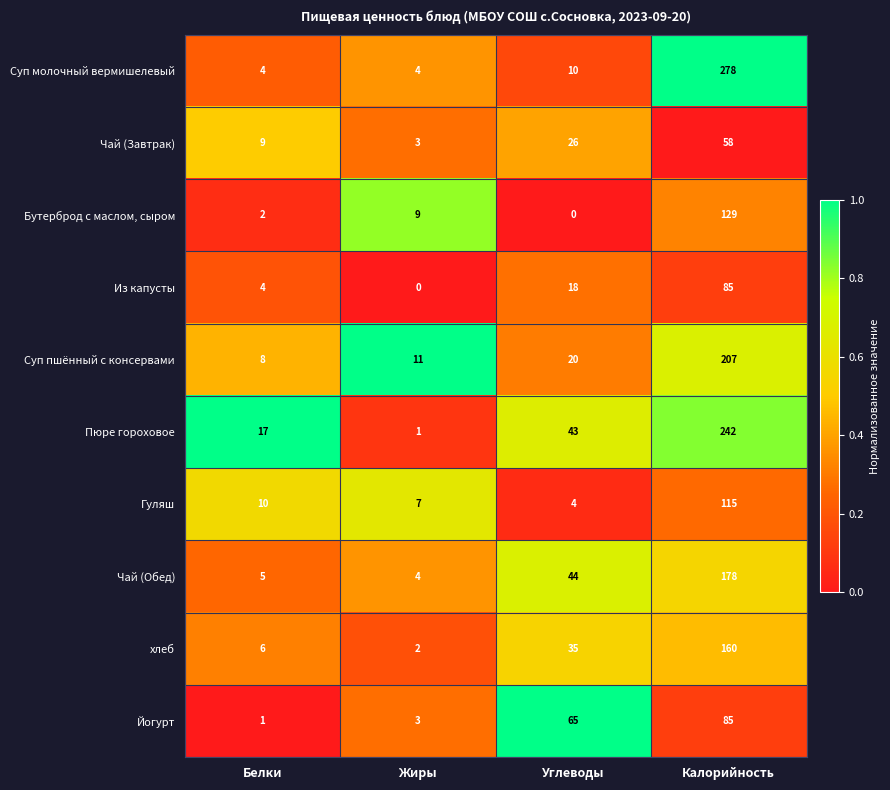

What is the sum of the Из капусты values at Калорийность and Белки?

89